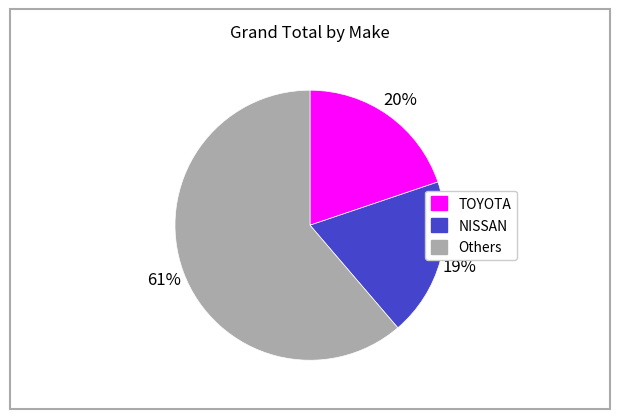

To the nearest percent, what is the difference between the largest and smallest slice percentages?

42%